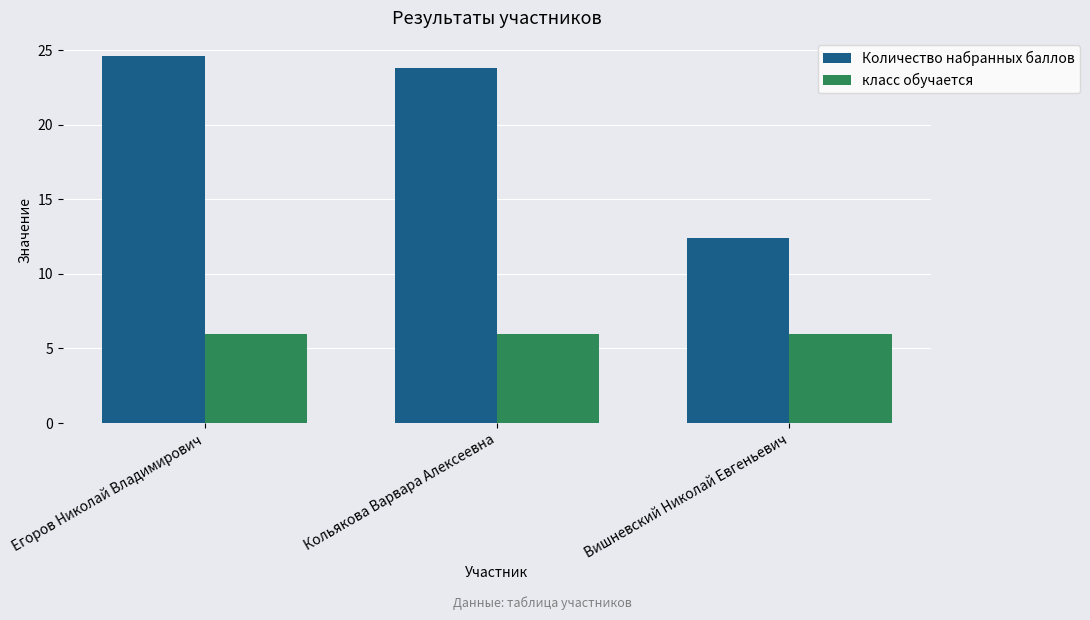

What is the label of the 2nd bar from the left?

Кольякова Варвара Алексеевна